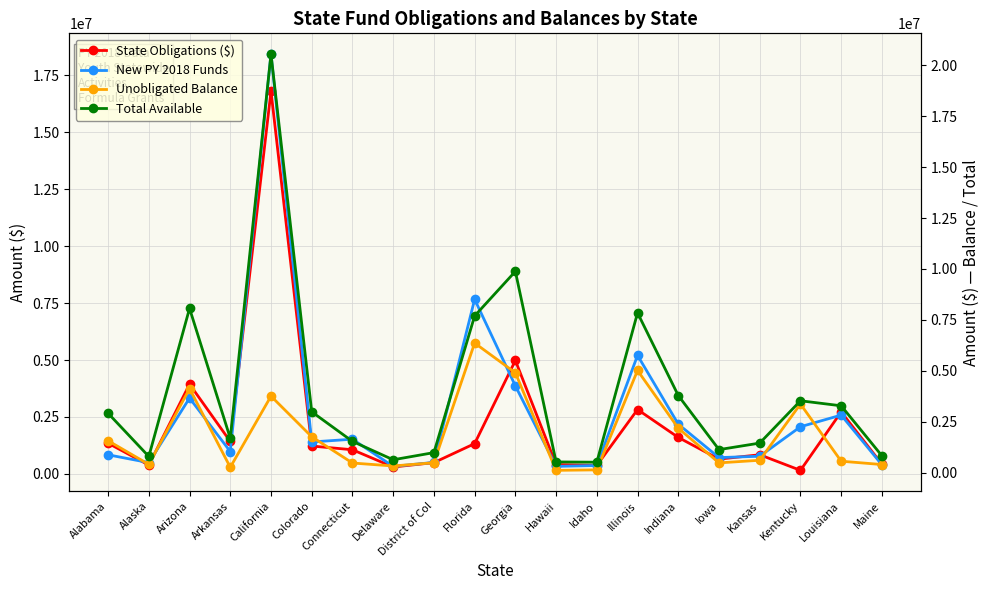

What is the value of the New PY 2018 Funds point at the 13th from the left?

370644